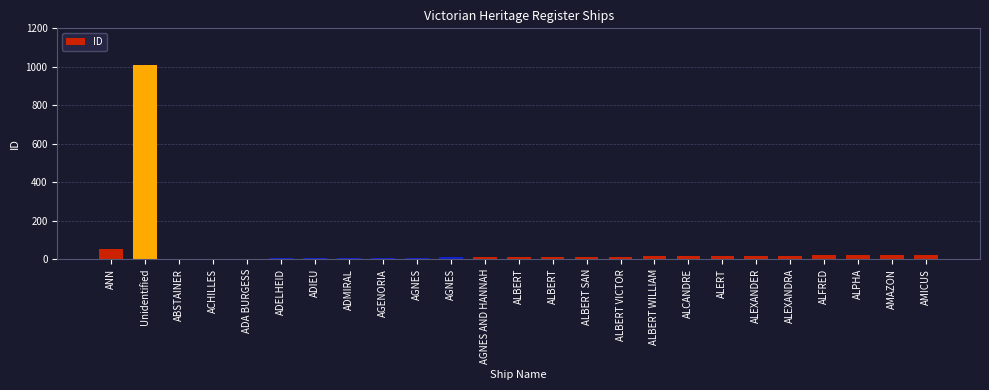

Rank the categories by value from lowest to highest.

ABSTAINER, ACHILLES, ADA BURGESS, ADELHEID, ADIEU, ADMIRAL, AGENORIA, AGNES, AGNES, AGNES AND HANNAH, ALBERT, ALBERT, ALBERT SAN, ALBERT VICTOR, ALBERT WILLIAM, ALCANDRE, ALERT, ALEXANDER, ALEXANDRA, ALFRED, ALPHA, AMAZON, AMICUS, ANN, Unidentified